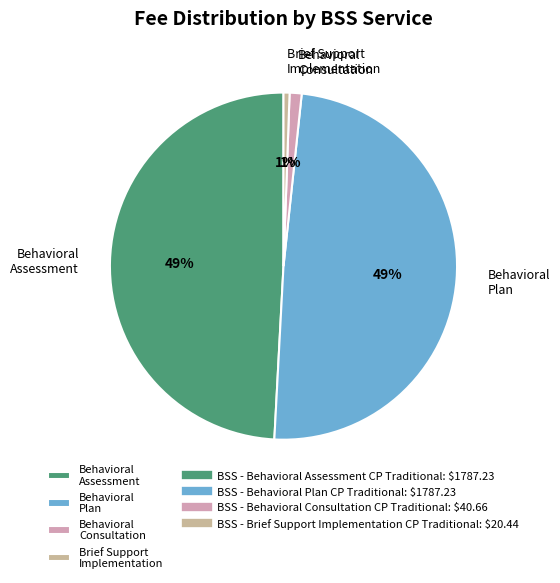

To the nearest percent, what portion does Behavioral Plan represent?

49%